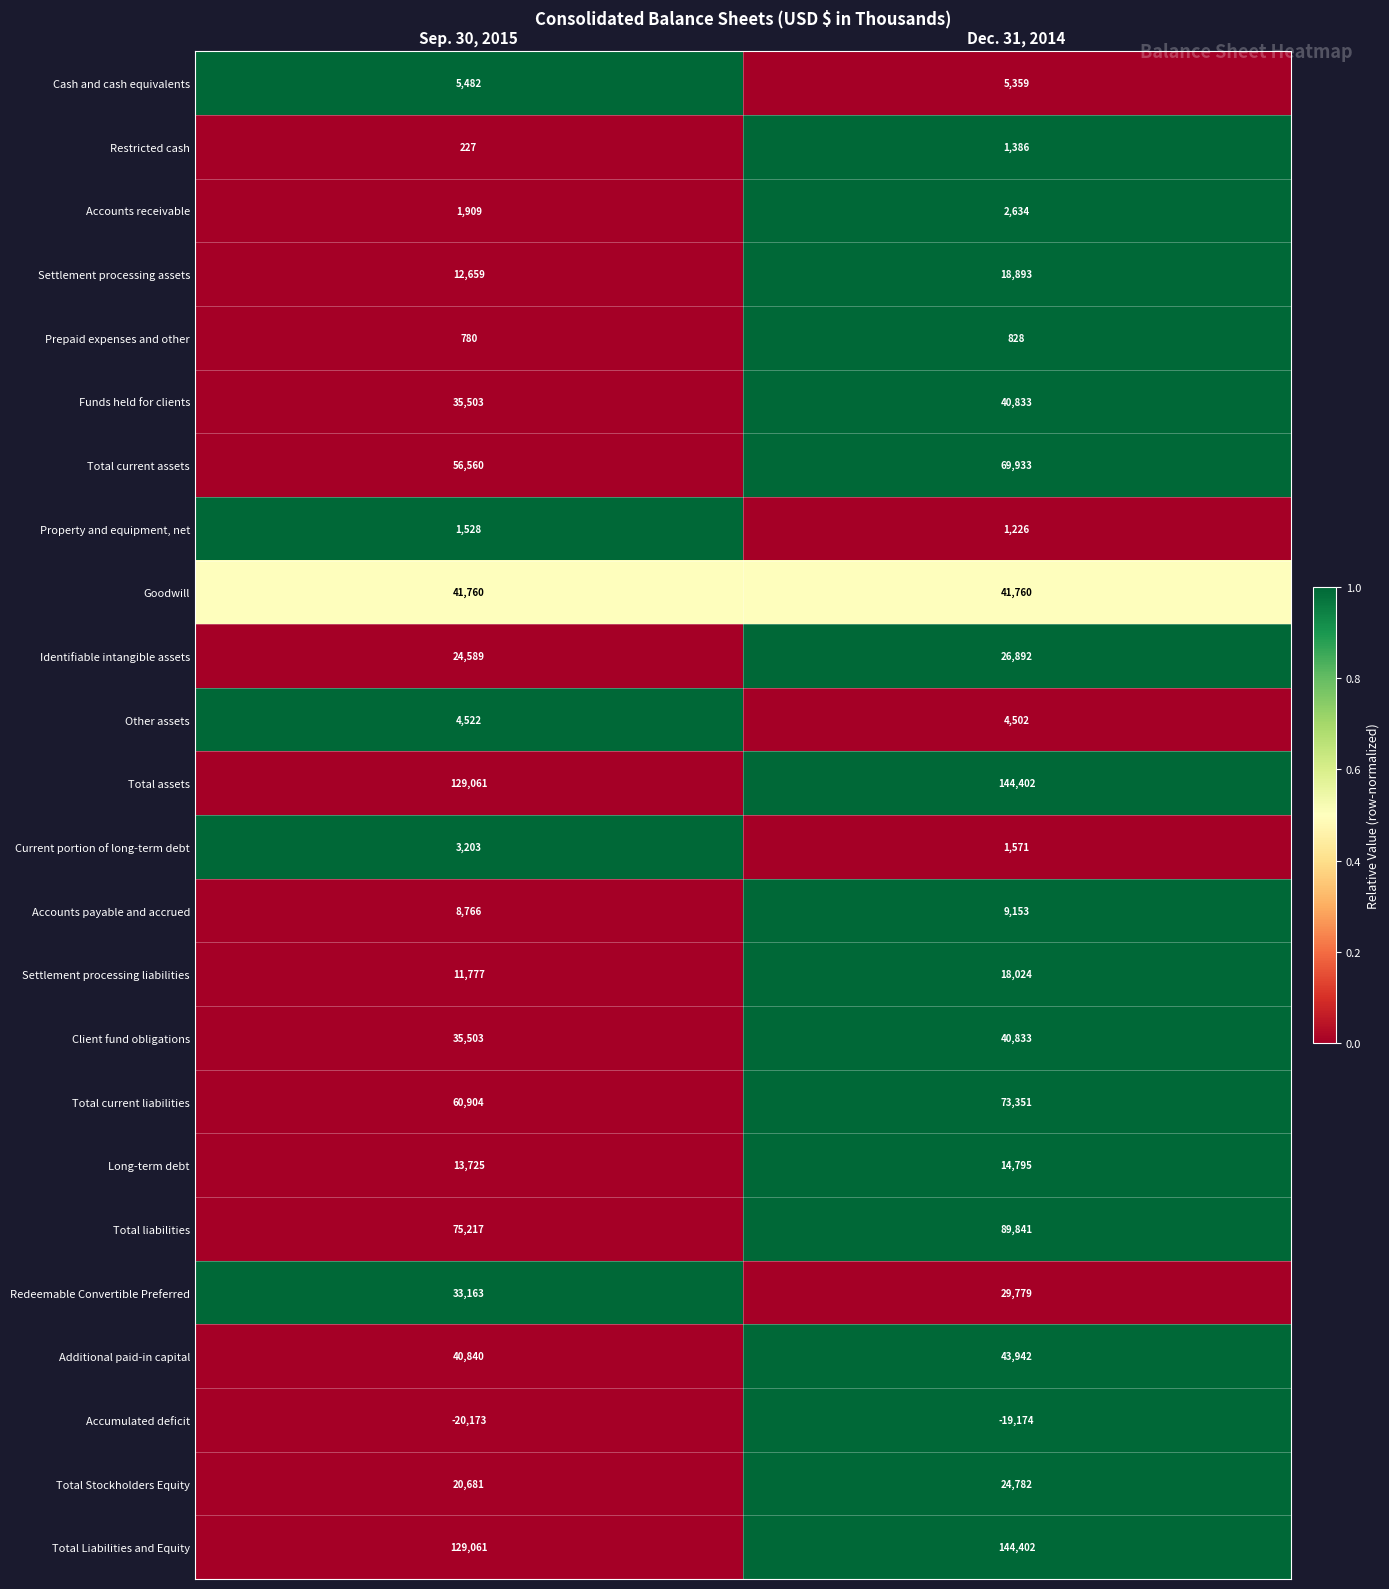

What is the difference between the Property and equipment, net values at Sep. 30, 2015 and Dec. 31, 2014?

302